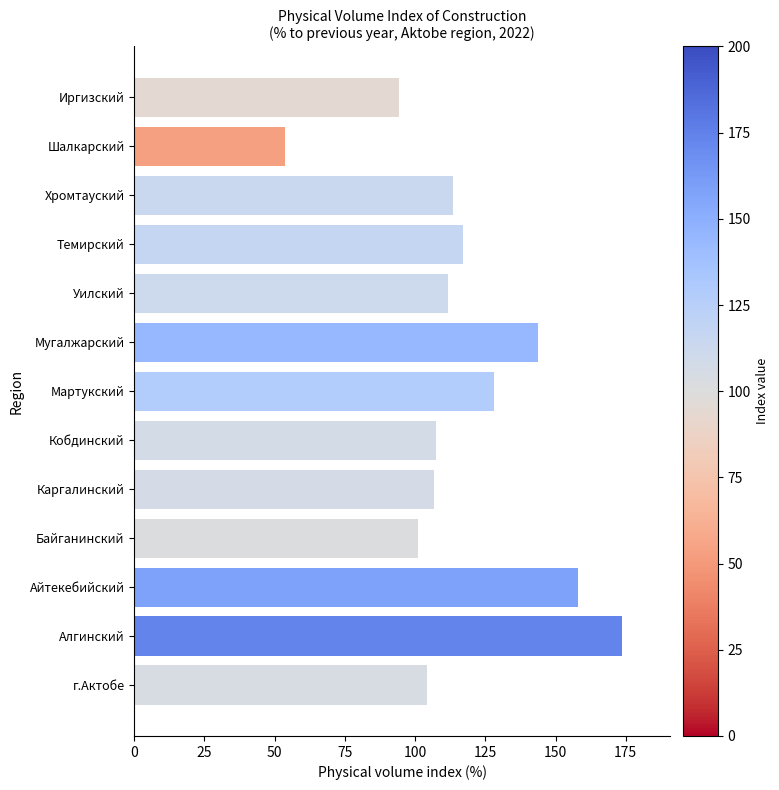

How many bars are there in total?

13